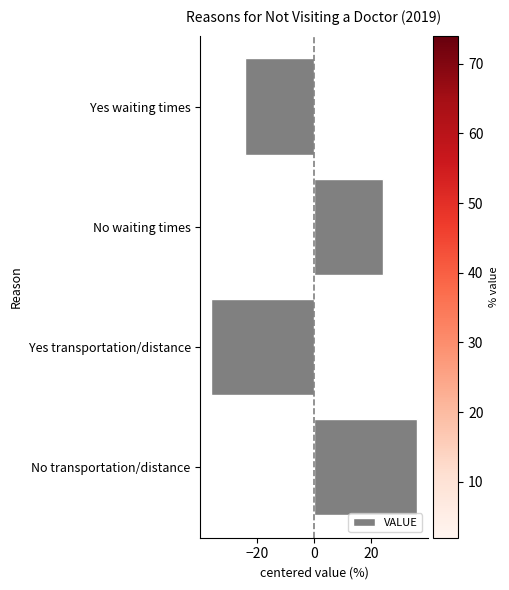

The value at Yes transportation/distance is -36. True or false?

True